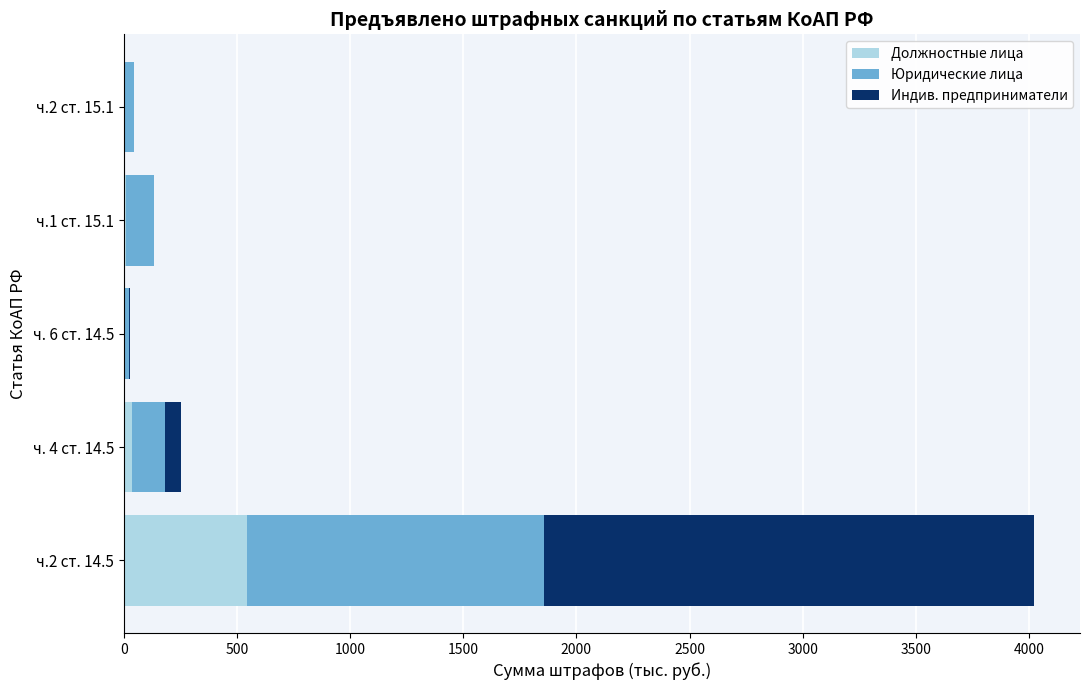

What is the maximum value for Должностные лица?

546.4